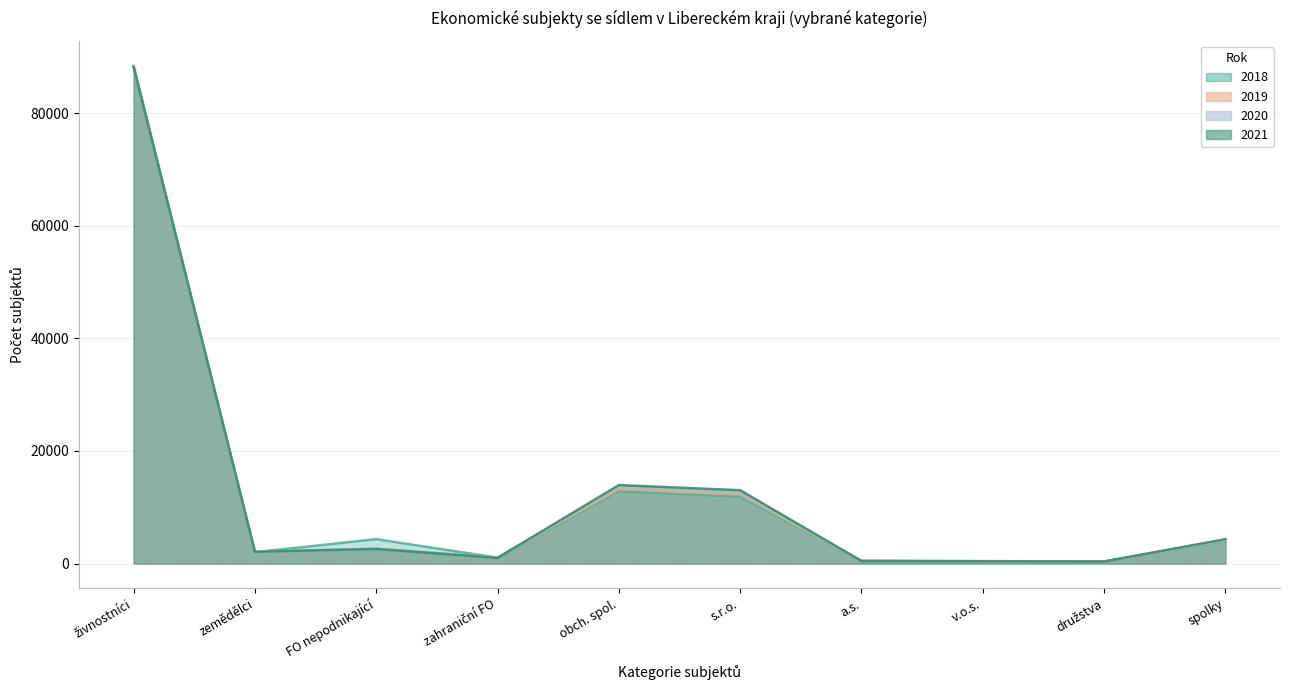

True or false: 2019 has more than 0 interior local peaks.

True